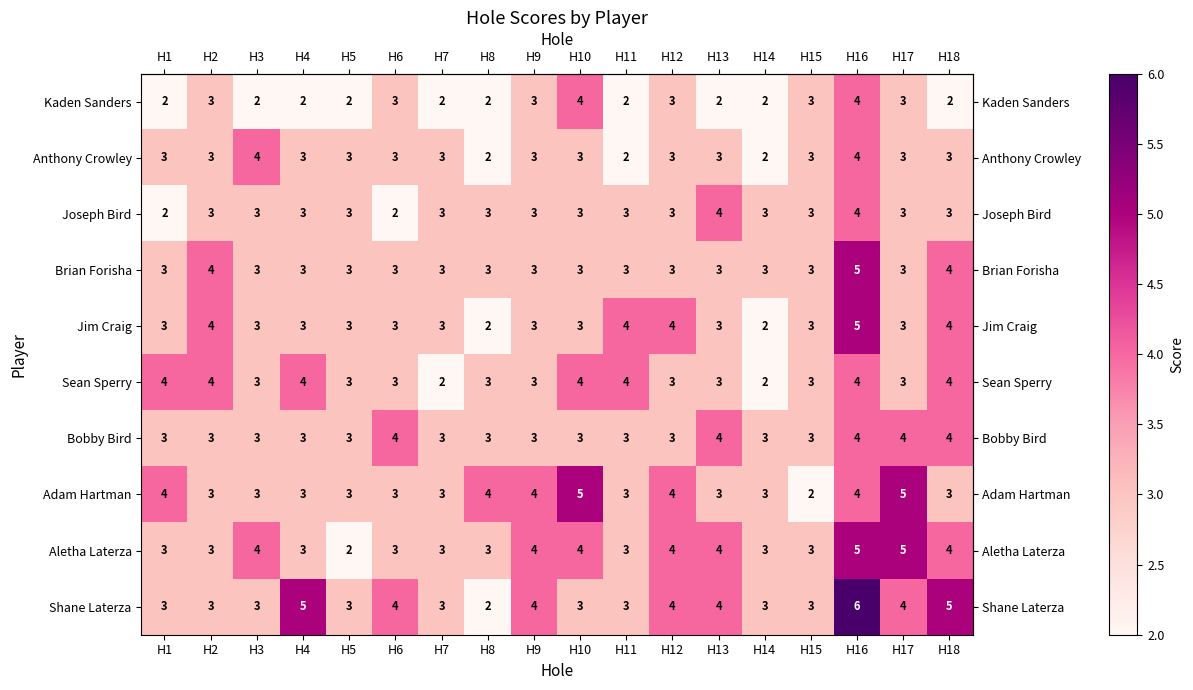

At which category is the sum across all series the highest?

H16